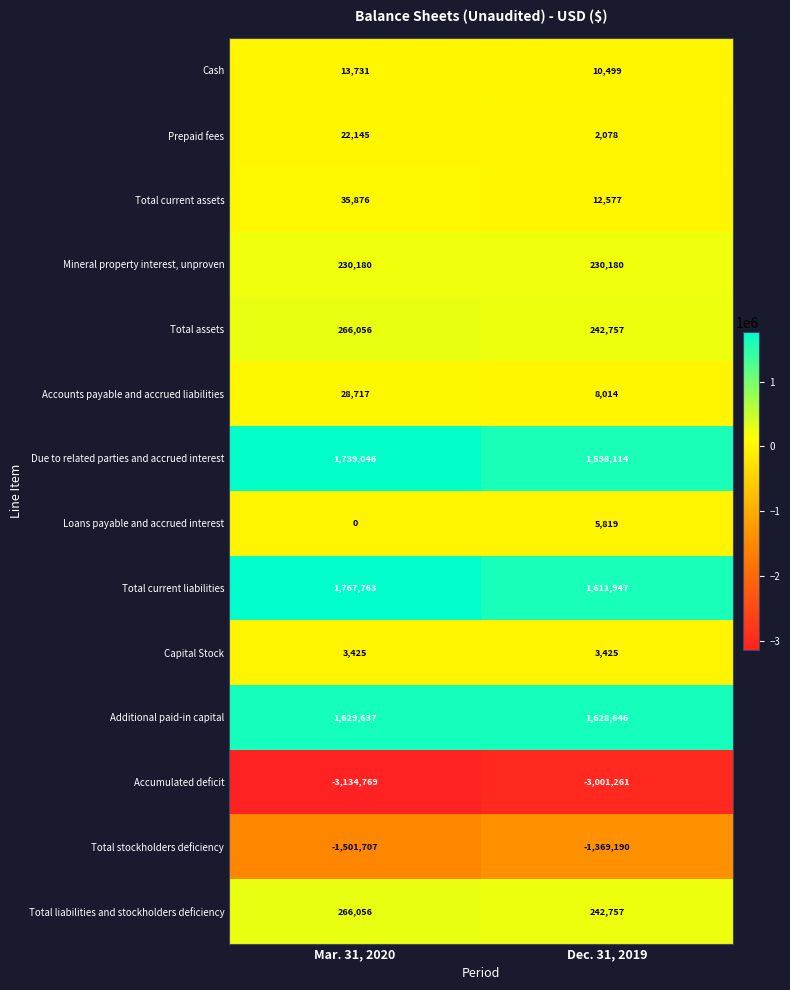

Rank the categories by Cash value from highest to lowest.

Mar. 31, 2020, Dec. 31, 2019